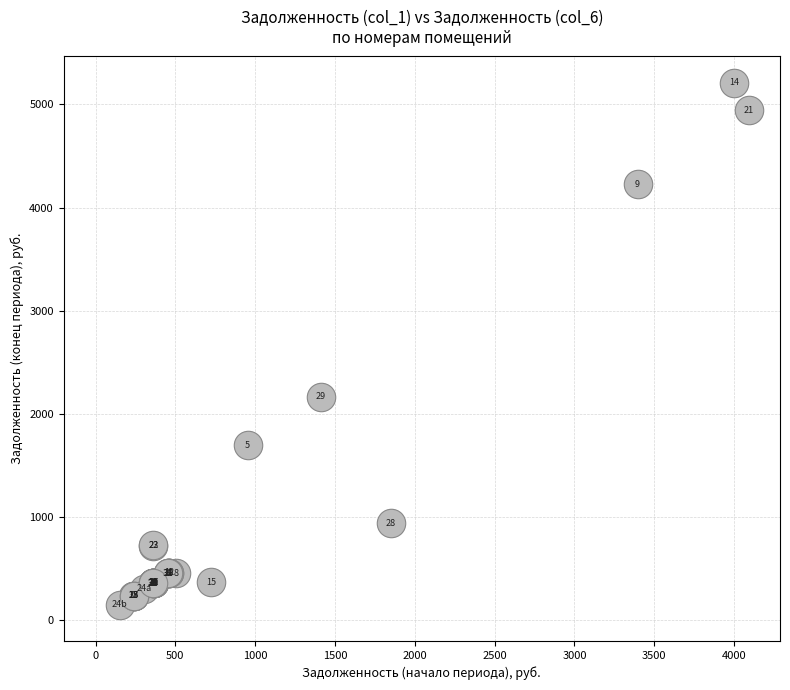

What Y value in the scatter plot is closest to 2682?

2169.6